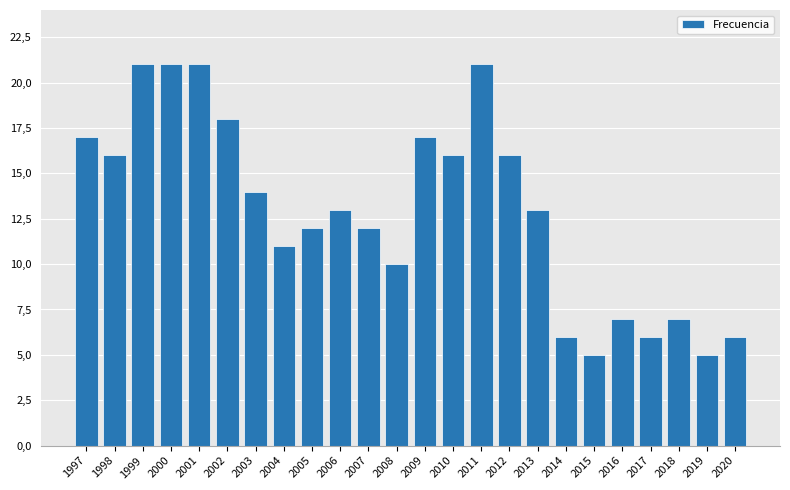

What is the difference between the maximum and minimum values?

16